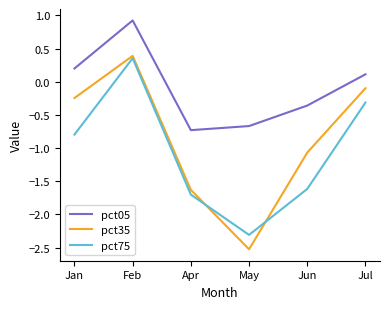

What position from the left is Jun?

5